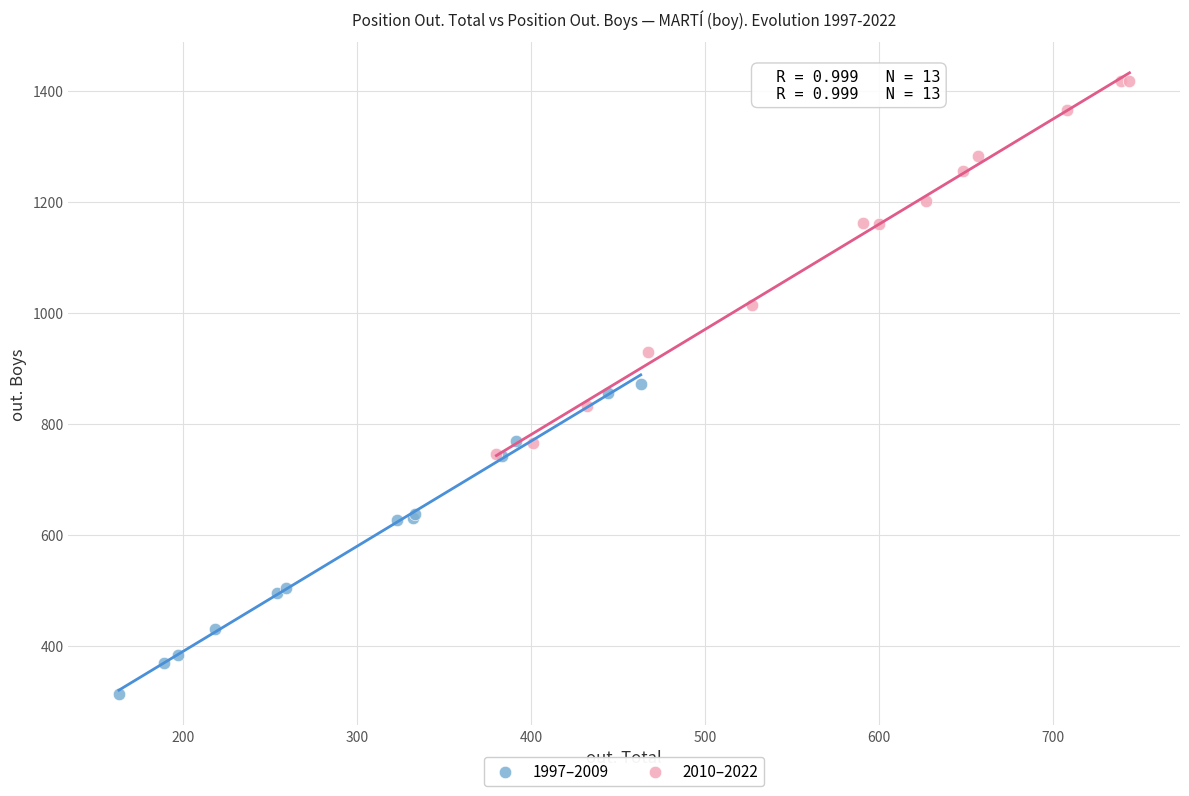

Which series has the widest spread of Y values?

2010–2022